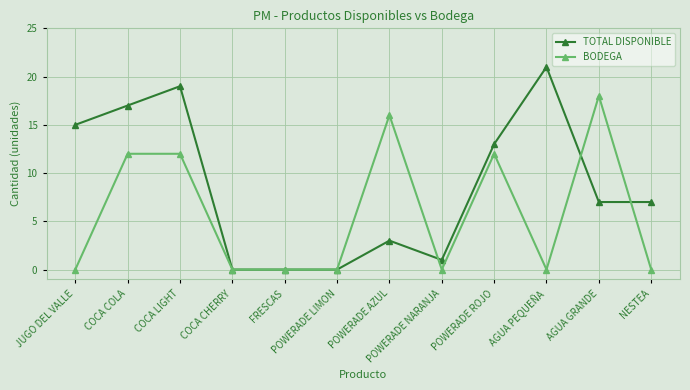

How many categories are shown in the chart?

12